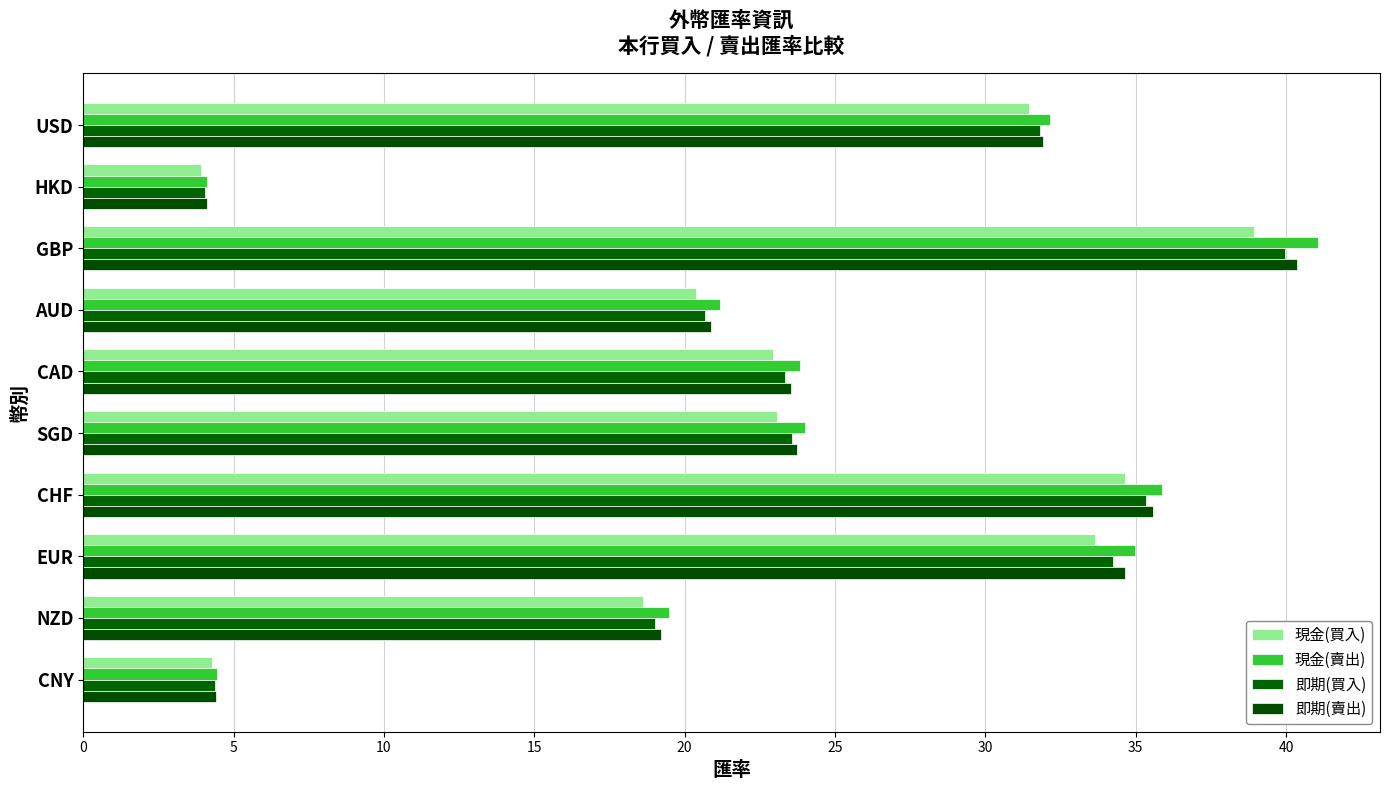

Count the number of categories in the chart.

10